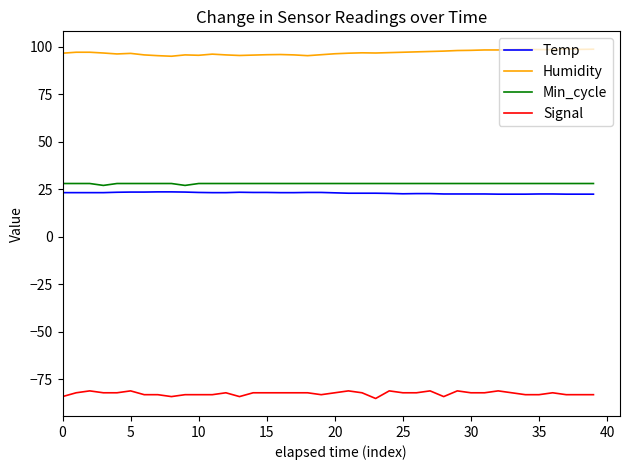

True or false: Min_cycle and Signal intersect in this chart.

False